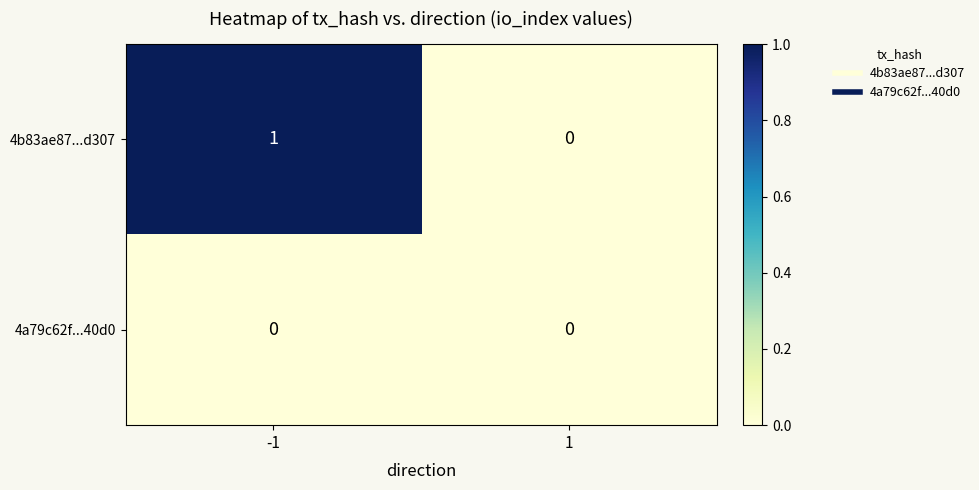

Rank the series at -1 from highest to lowest value.

4b83ae87...d307, 4a79c62f...40d0